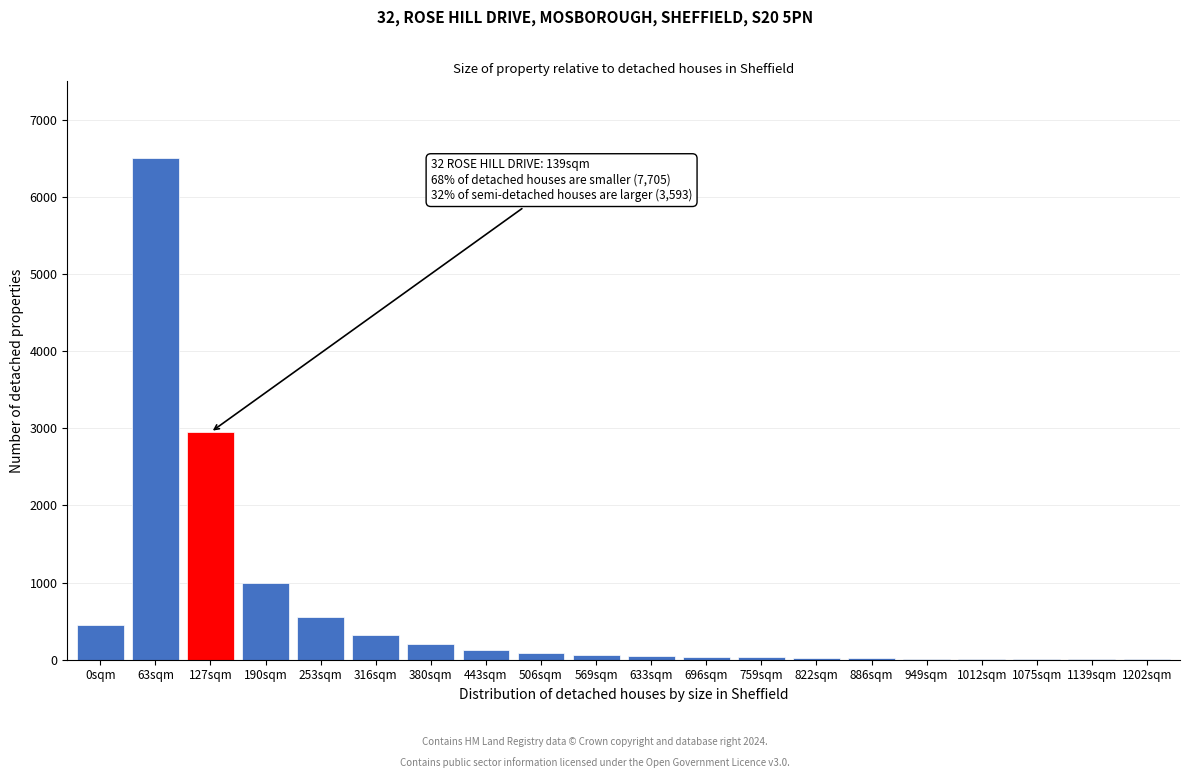

What is the sum of all values?

12471